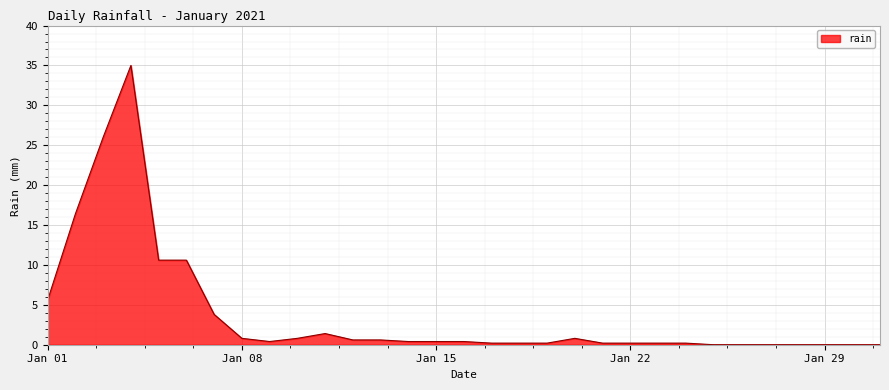

What is the maximum value shown in the chart?

35.0